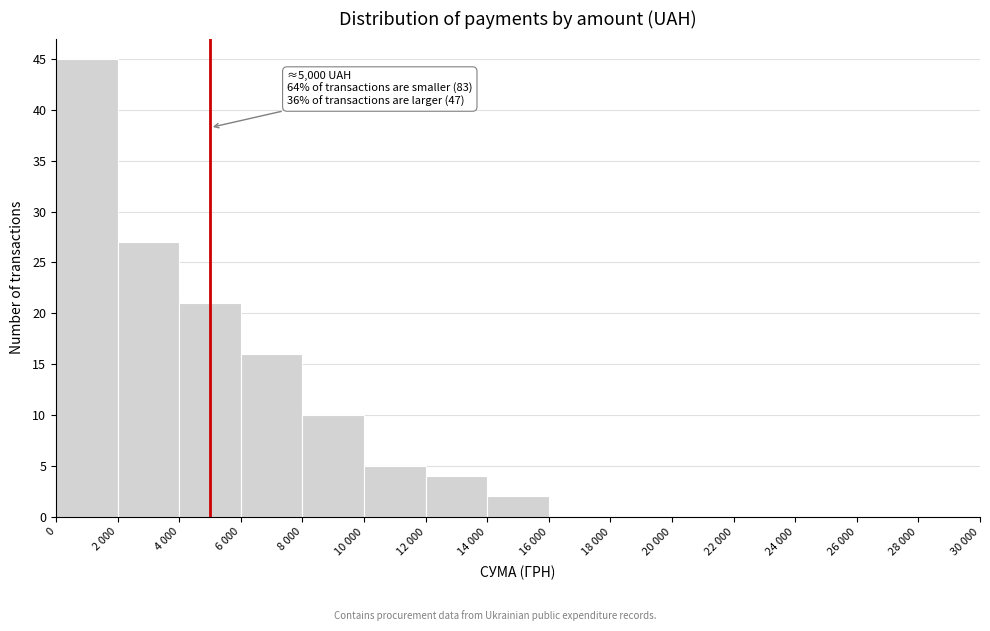

Reading left to right, extract all data points from this chart.

0=45	2 000=27	4 000=21	6 000=16	8 000=10	10 000=5	12 000=4	14 000=2	16 000=0	18 000=0	20 000=0	22 000=0	24 000=0	26 000=0	28 000=0